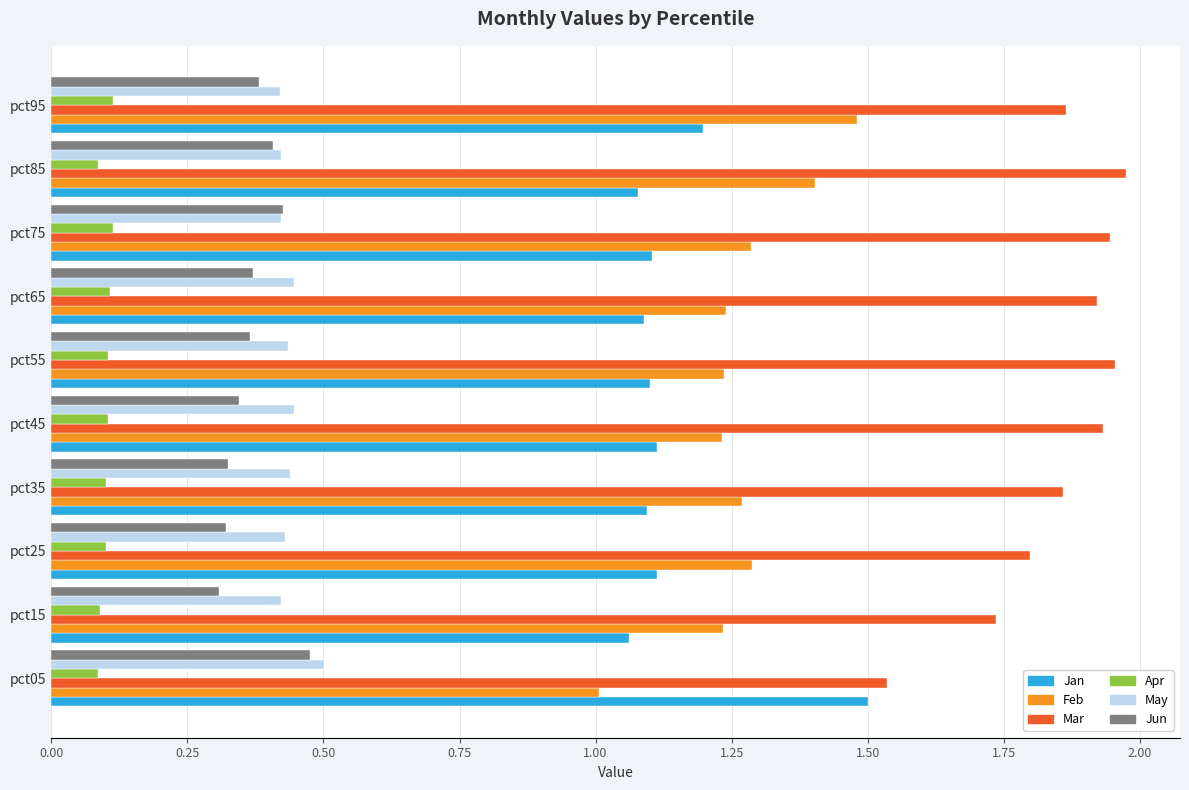

The value of May at pct85 is 0.2. True or false?

False